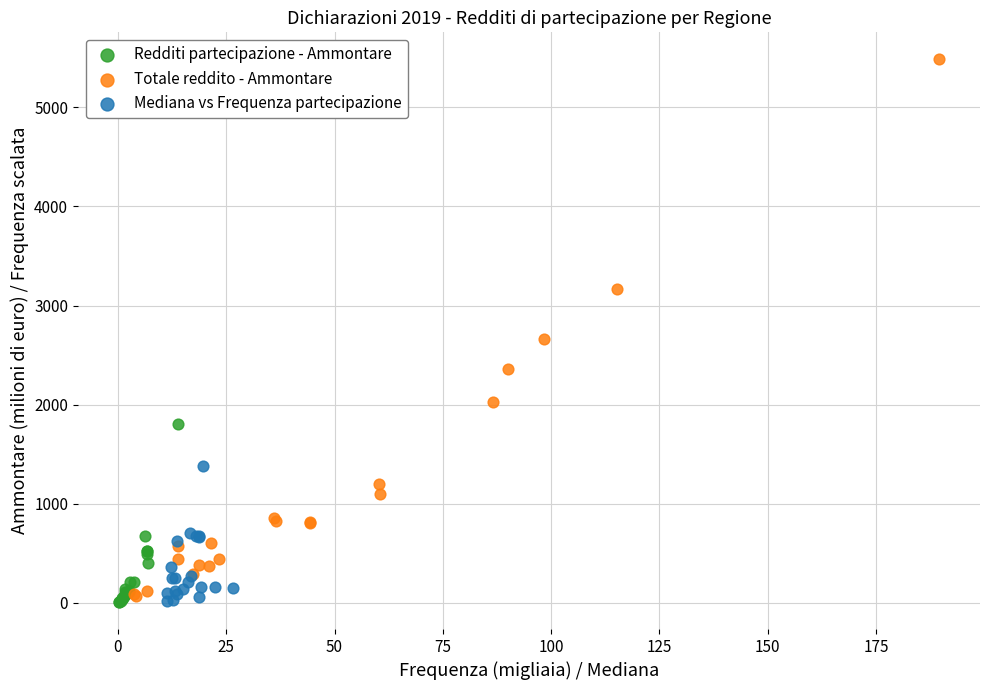

Which series has the widest spread of Y values?

Totale reddito - Ammontare